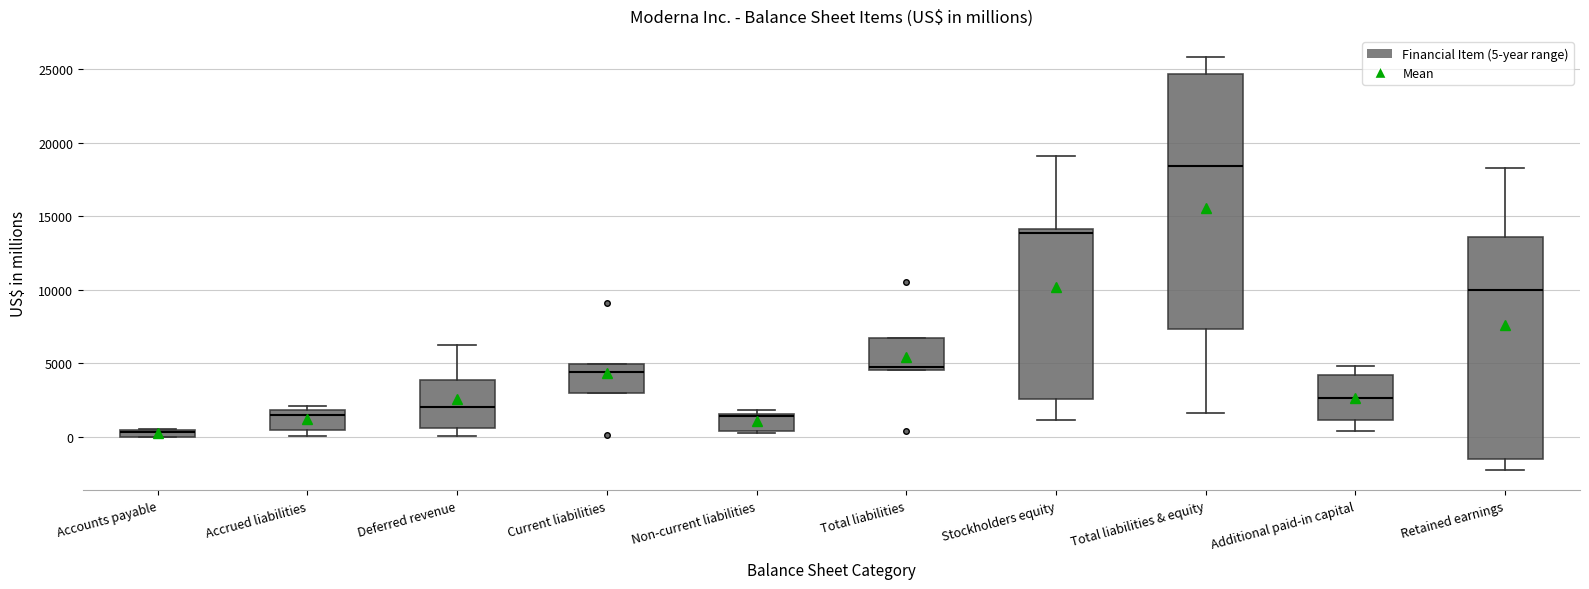

Which box is the tallest, from its lower edge to its upper edge?

Total liabilities & equity